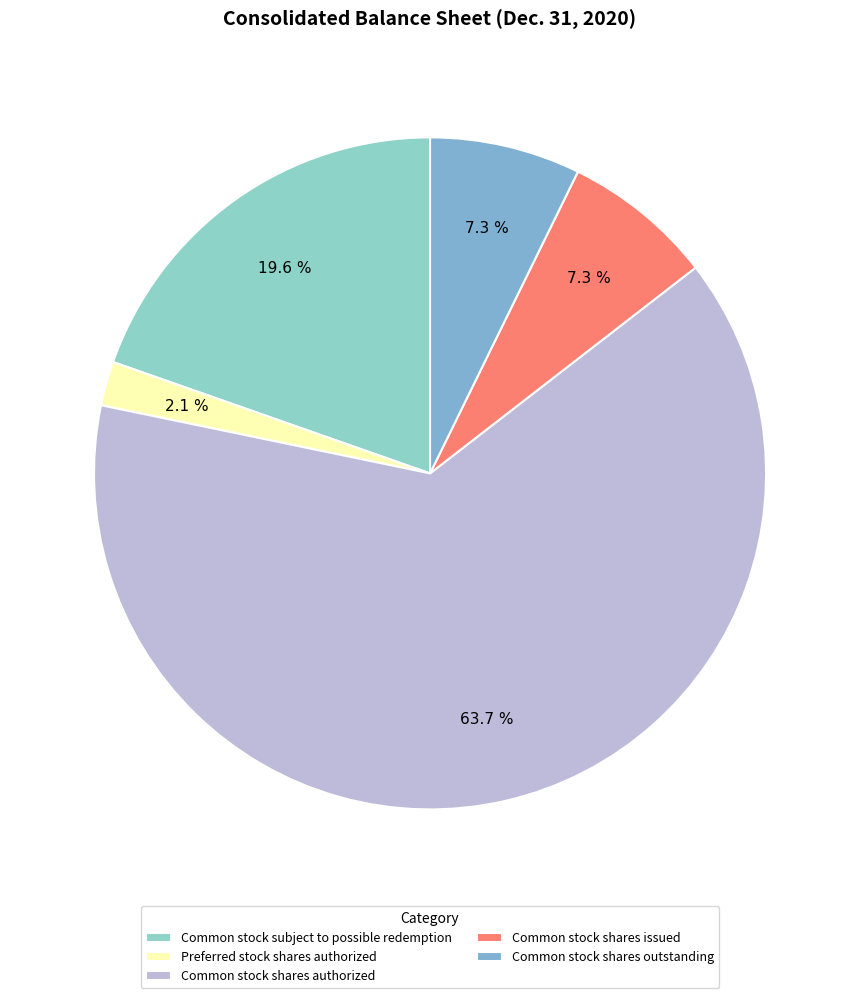

To the nearest percent, what is the combined percentage of Common stock shares issued and Preferred stock shares authorized?

9%